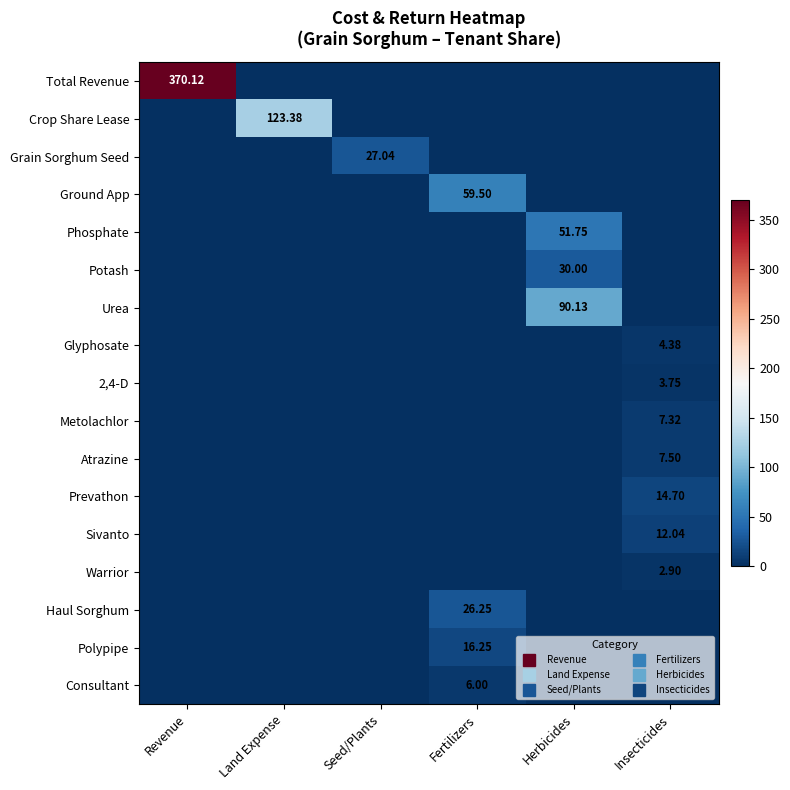

Rank the series at Seed/Plants from highest to lowest value.

Grain Sorghum Seed, Total Revenue, Crop Share Lease, Ground App, Phosphate, Potash, Urea, Glyphosate, 2,4-D, Metolachlor, Atrazine, Prevathon, Sivanto, Warrior, Haul Sorghum, Polypipe, Consultant